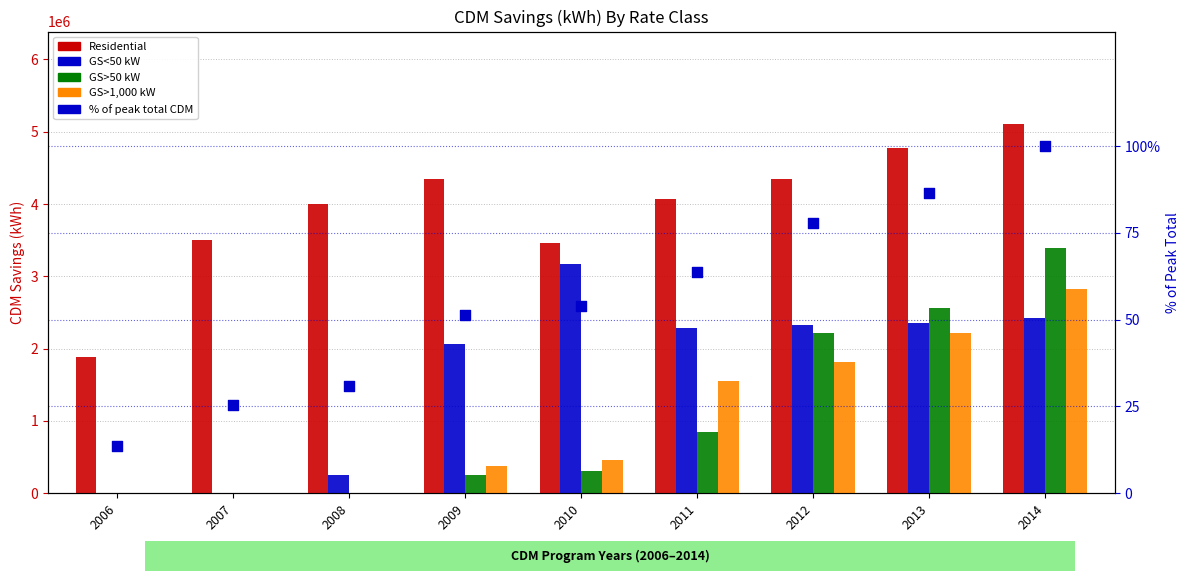

Is the value of GS<50 kW at 2010 greater than the value of GS>1,000 kW at 2010?

Yes